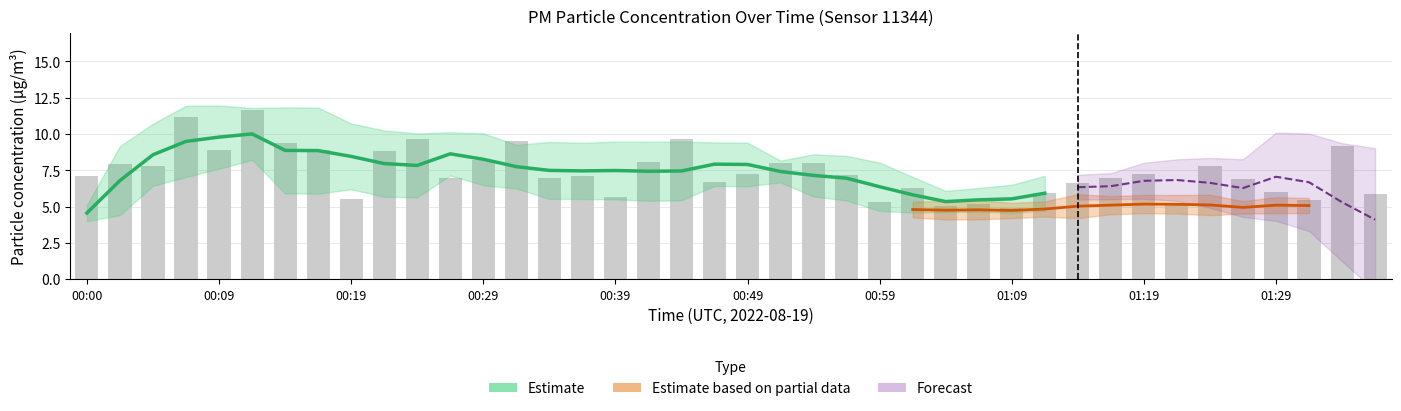

What is the label of the 3rd bar from the left?

00:05